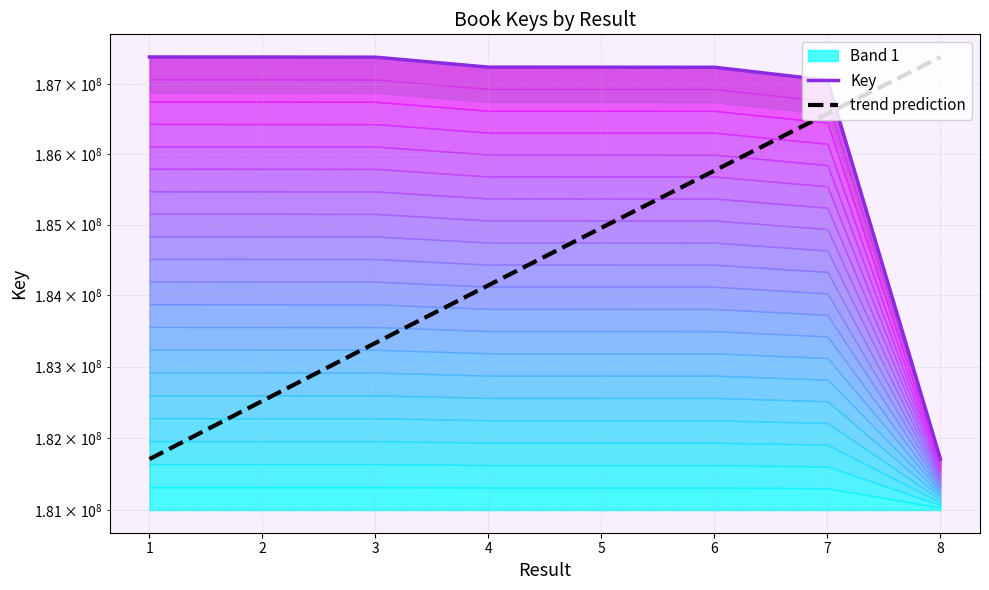

Reading right to left, transcribe all the data shown in this chart.

Key: 181707885	187055516	187241281	187242107	187243057	187385937	187387772	187388665
trend prediction: 187388665	186577125	185765585	184954045	184142505	183330965	182519425	181707885